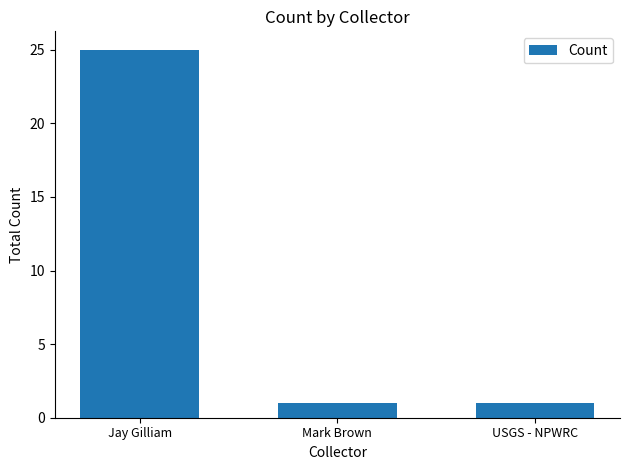

Are the bars grouped side by side (vs. stacked)?

No